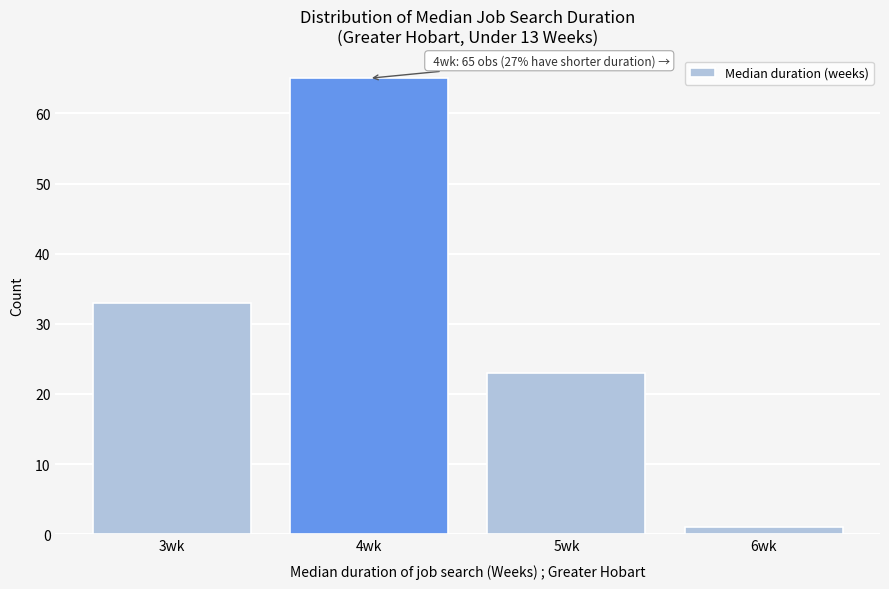

Reading left to right, list all the values displayed in this chart.

3wk=33	4wk=65	5wk=23	6wk=1